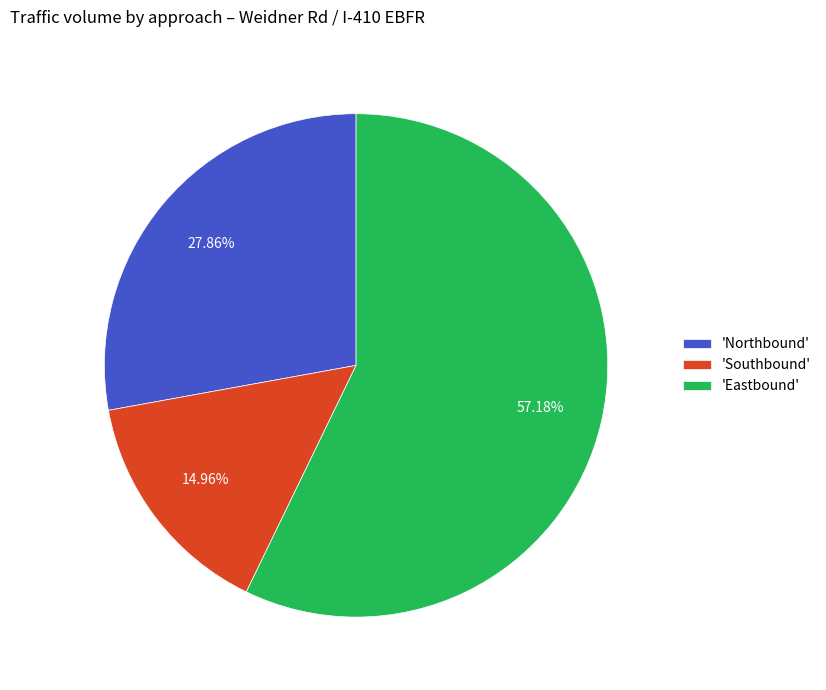

Which has a higher value, 'Northbound' or 'Eastbound'?

'Eastbound'